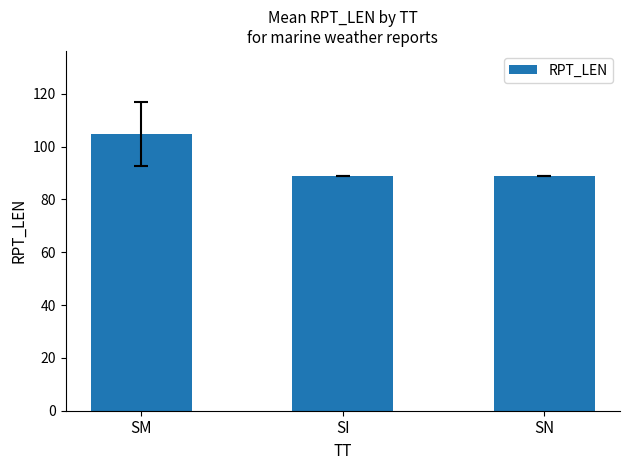

What is the label of the 2nd bar from the left?

SI